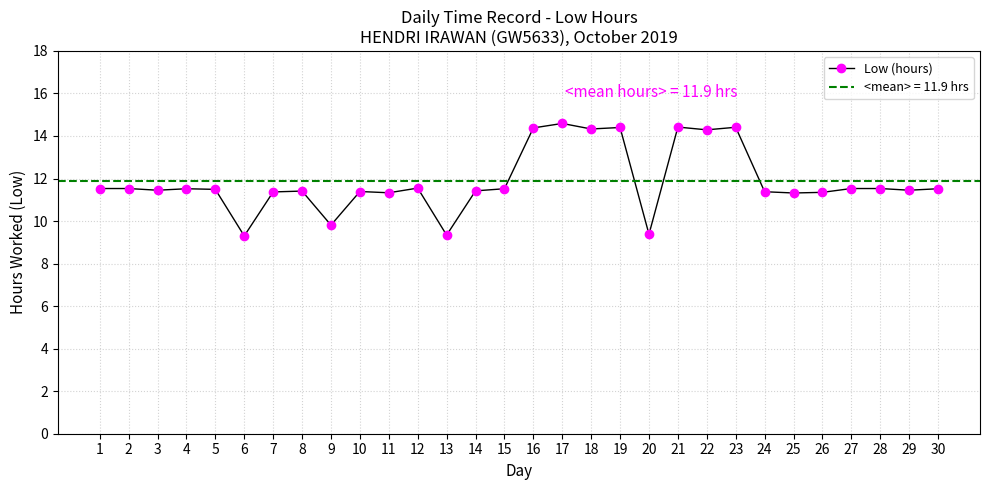

What is the difference between the maximum and second lowest values?

5.2